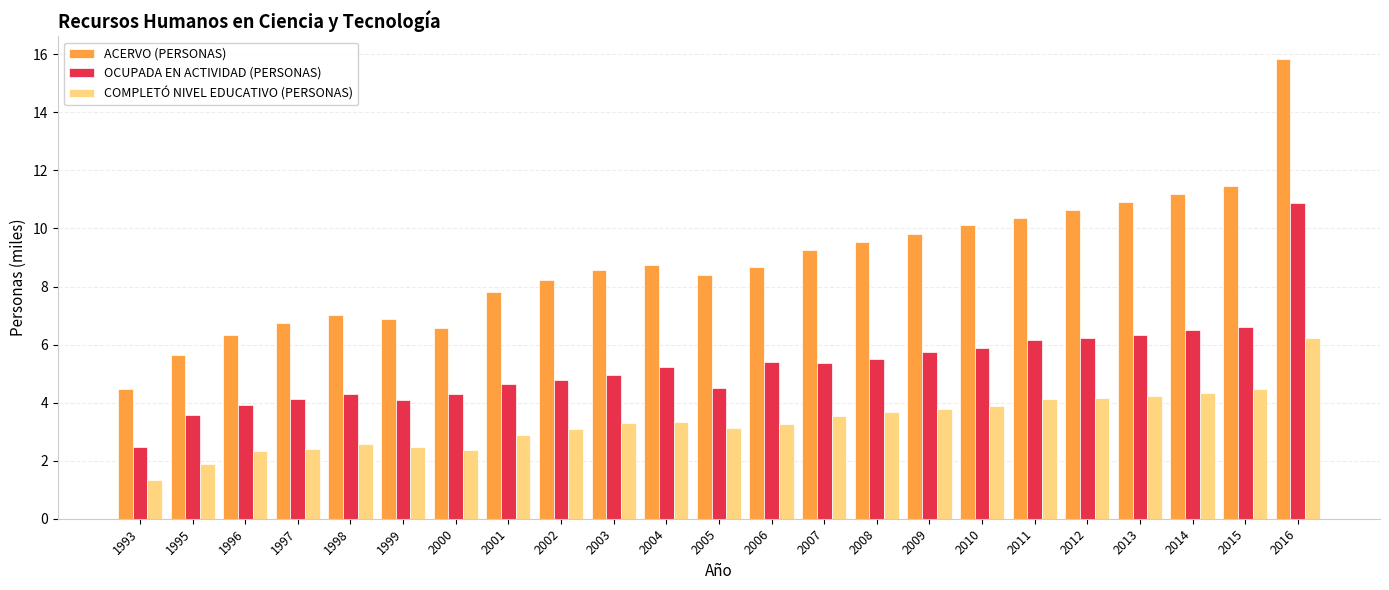

What value does the ACERVO (PERSONAS) series have at 2013?

10.9